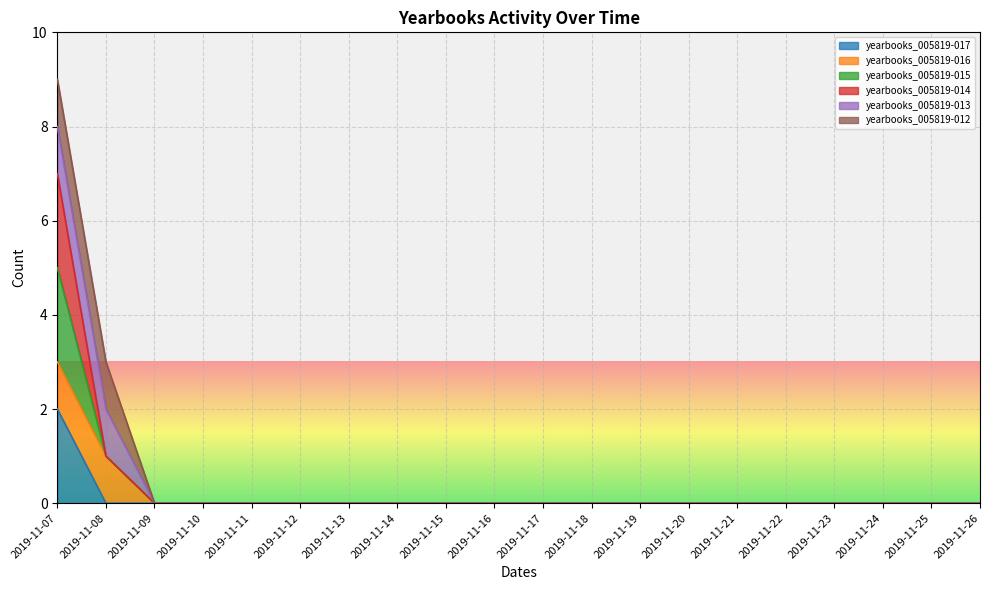

Is it true that yearbooks_005819-017 equals 0 at 2019-11-25?

True